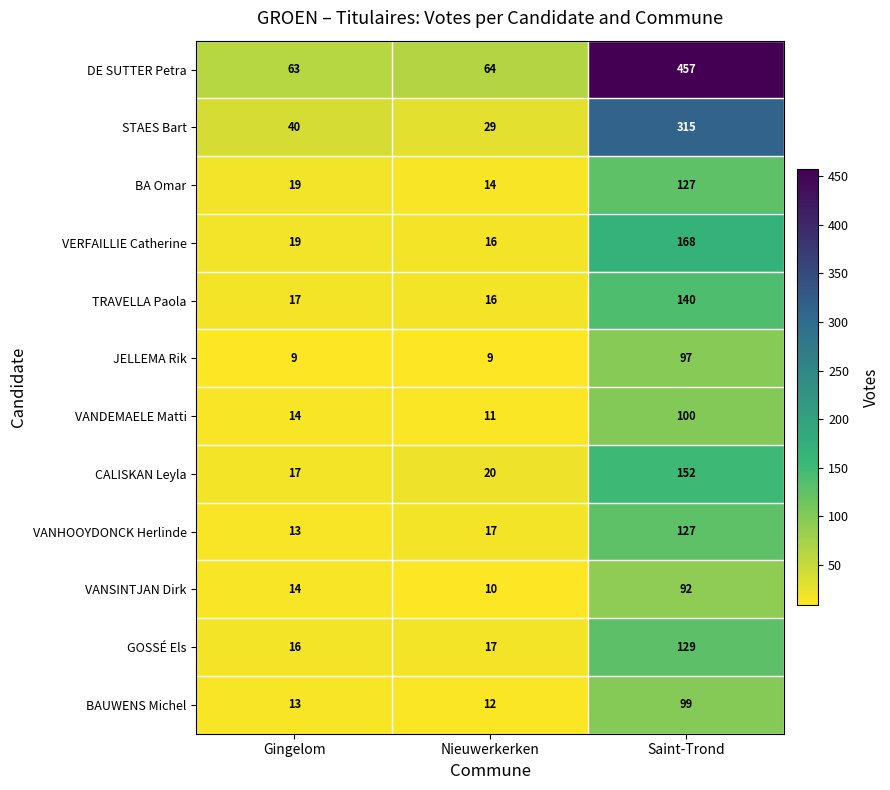

Between Gingelom and Saint-Trond, which series saw the biggest shift?

DE SUTTER Petra